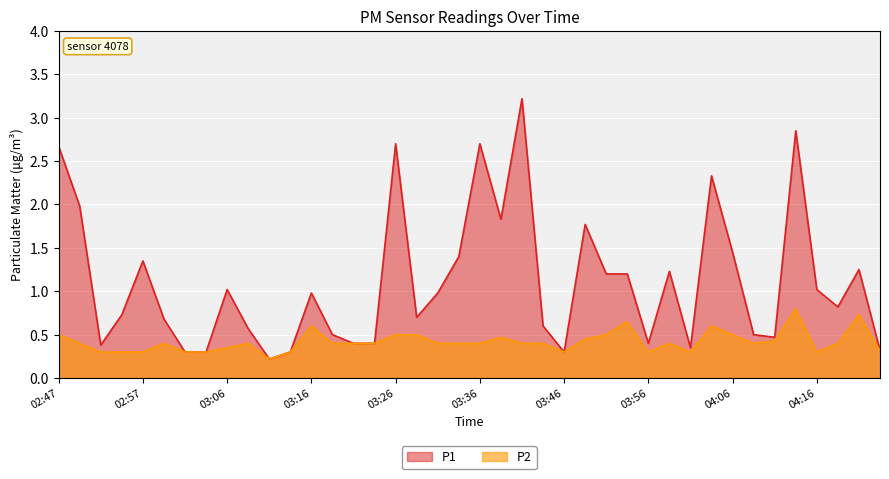

How many series are shown in this chart?

2